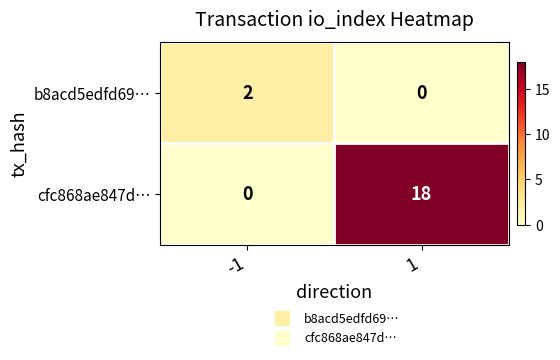

What value does the cfc868ae847d… series have at 1?

18